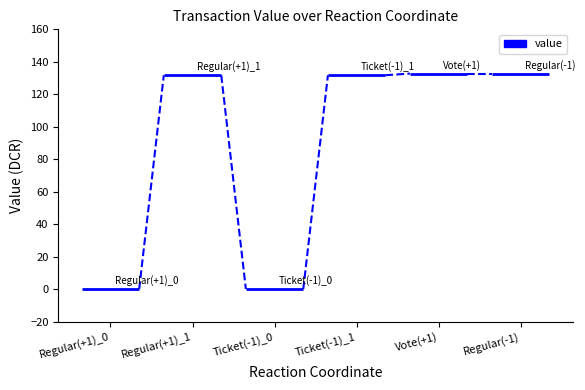

At which label is the value closest to 66?

Ticket(-1)_1